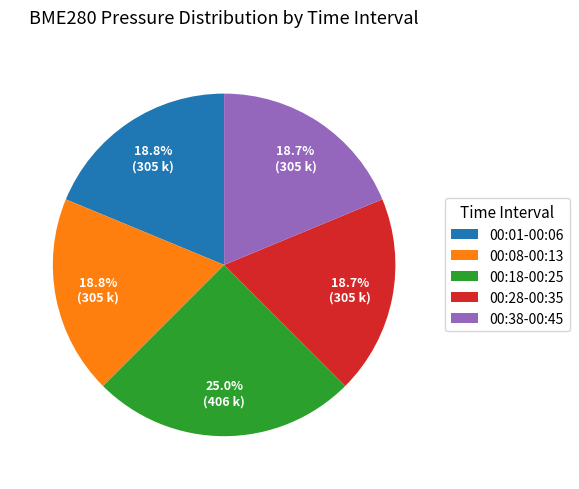

Which has a higher value, 00:28-00:35 or 00:18-00:25?

00:18-00:25